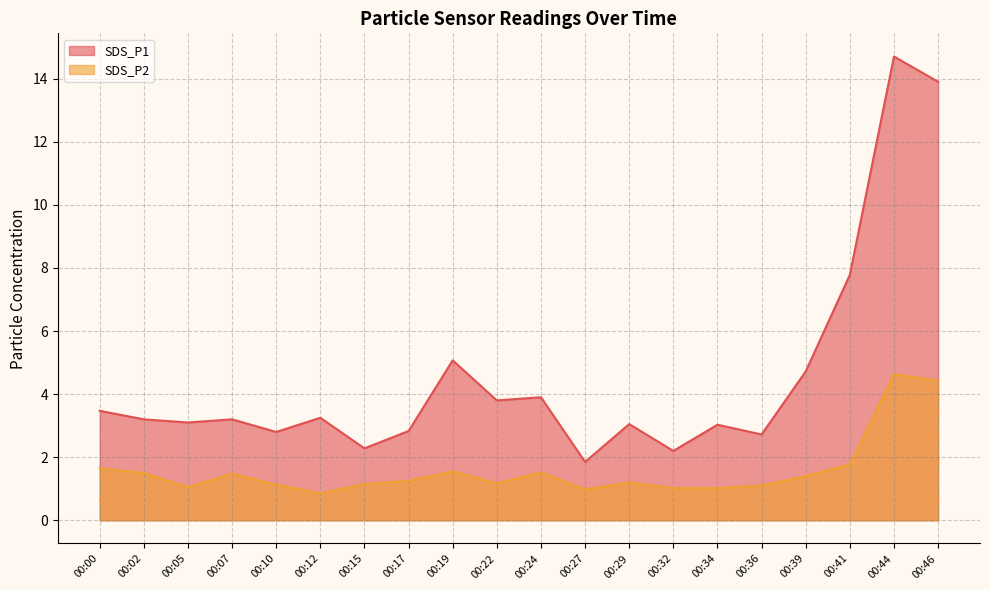

Rank the series by their maximum value, from highest to lowest.

SDS_P1, SDS_P2